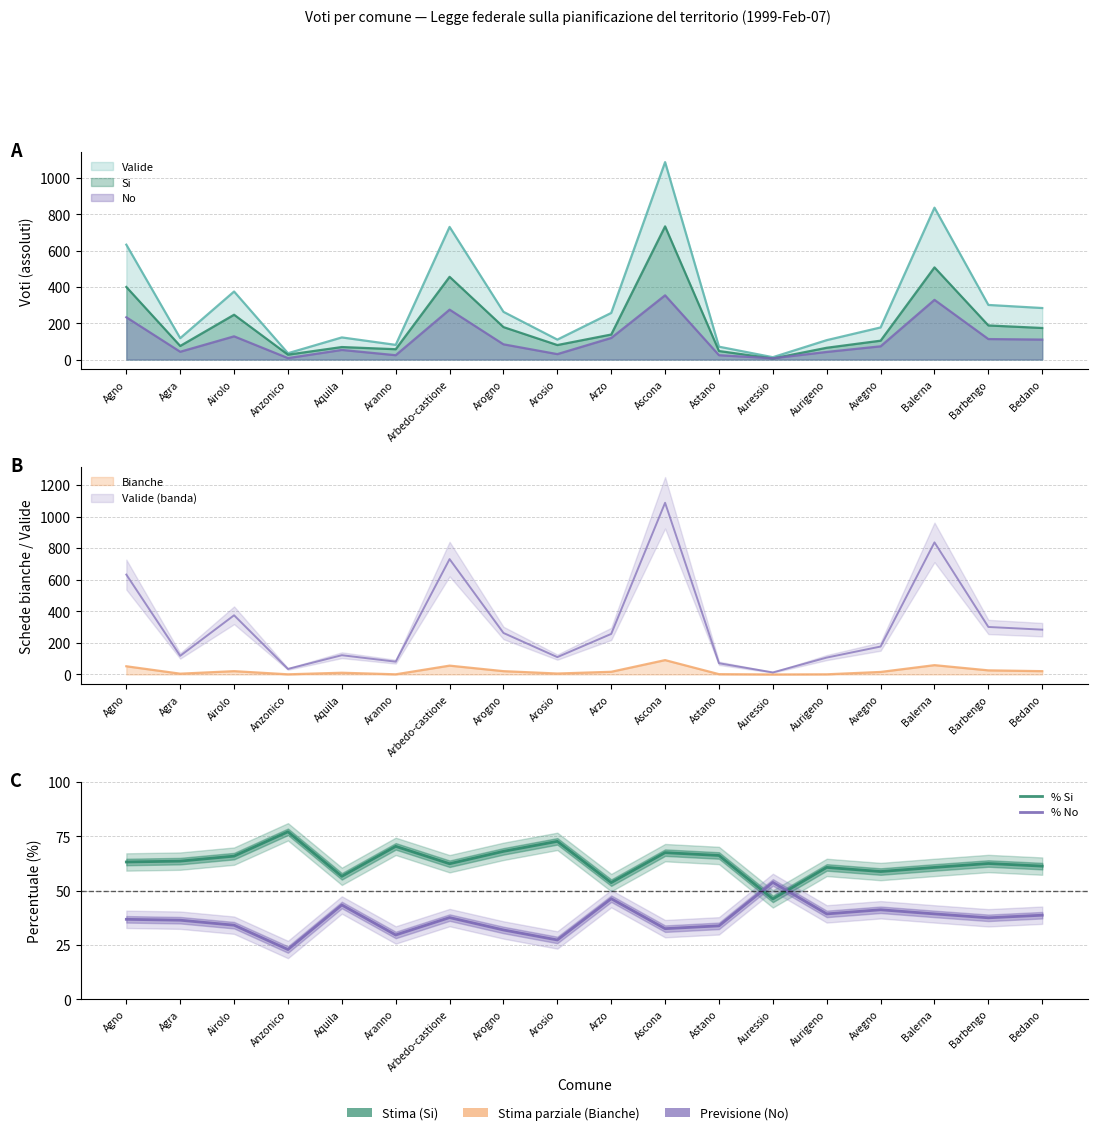

Reading left to right, what are all the values shown in this chart?

% Si: Agno=63.2	Agra=63.6	Airolo=65.9	Anzonico=77.1	Aquila=56.6	Aranno=70.4	Arbedo-castione=62.4	Arogno=68.1	Arosio=72.7	Arzo=53.7	Ascona=67.5	Astano=66.2	Auressio=46.2	Aurigeno=60.7	Avegno=58.8	Balerna=60.7	Barbengo=62.5	Bedano=61.3
% No: Agno=36.8	Agra=36.4	Airolo=34.1	Anzonico=22.9	Aquila=43.4	Aranno=29.6	Arbedo-castione=37.6	Arogno=31.9	Arosio=27.3	Arzo=46.3	Ascona=32.5	Astano=33.8	Auressio=53.8	Aurigeno=39.3	Avegno=41.2	Balerna=39.3	Barbengo=37.5	Bedano=38.7